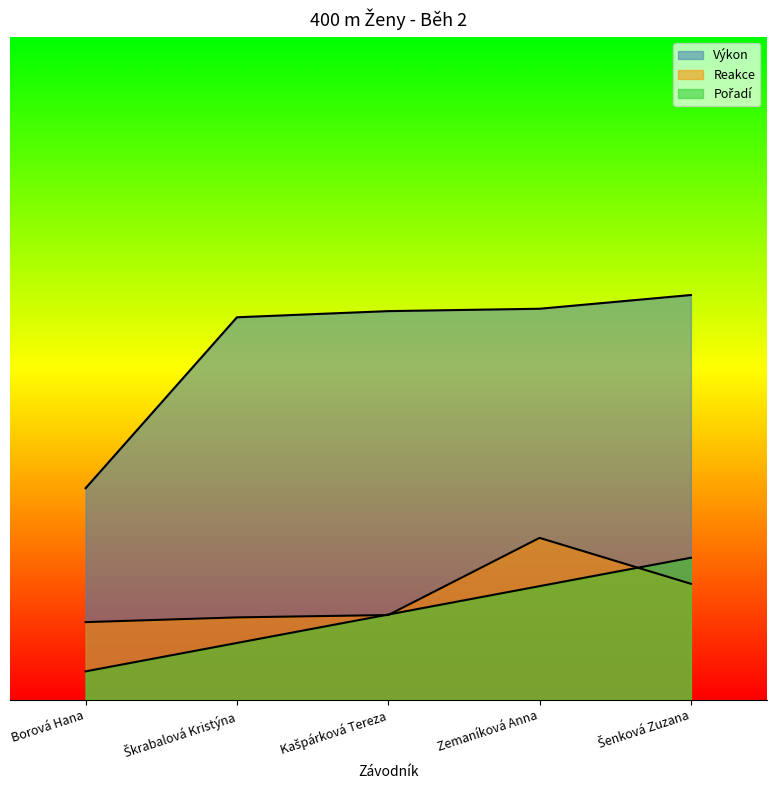

Which category has the lowest value across all series?

Borová Hana